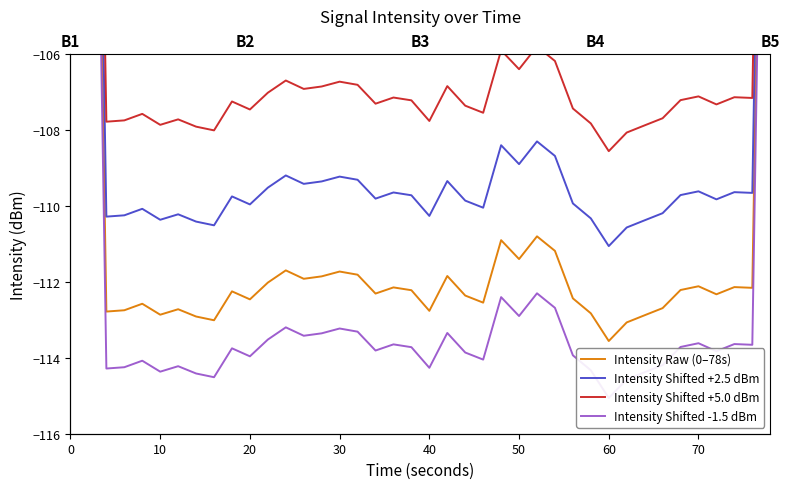

What is the average value of the Intensity Raw (0–78s) series?

-109.5